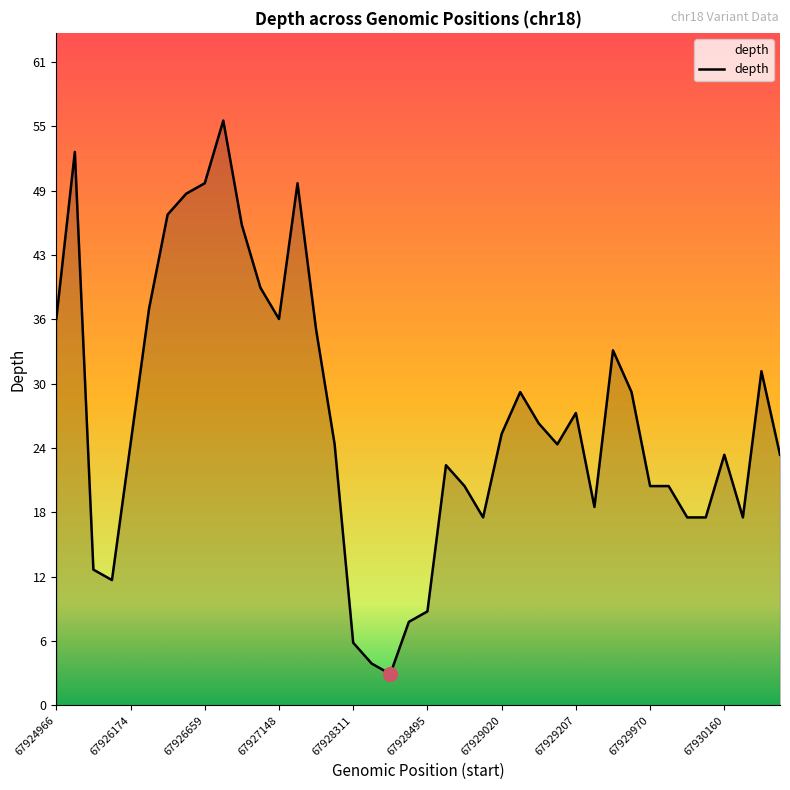

Is this an area chart (filled region under the line)?

Yes